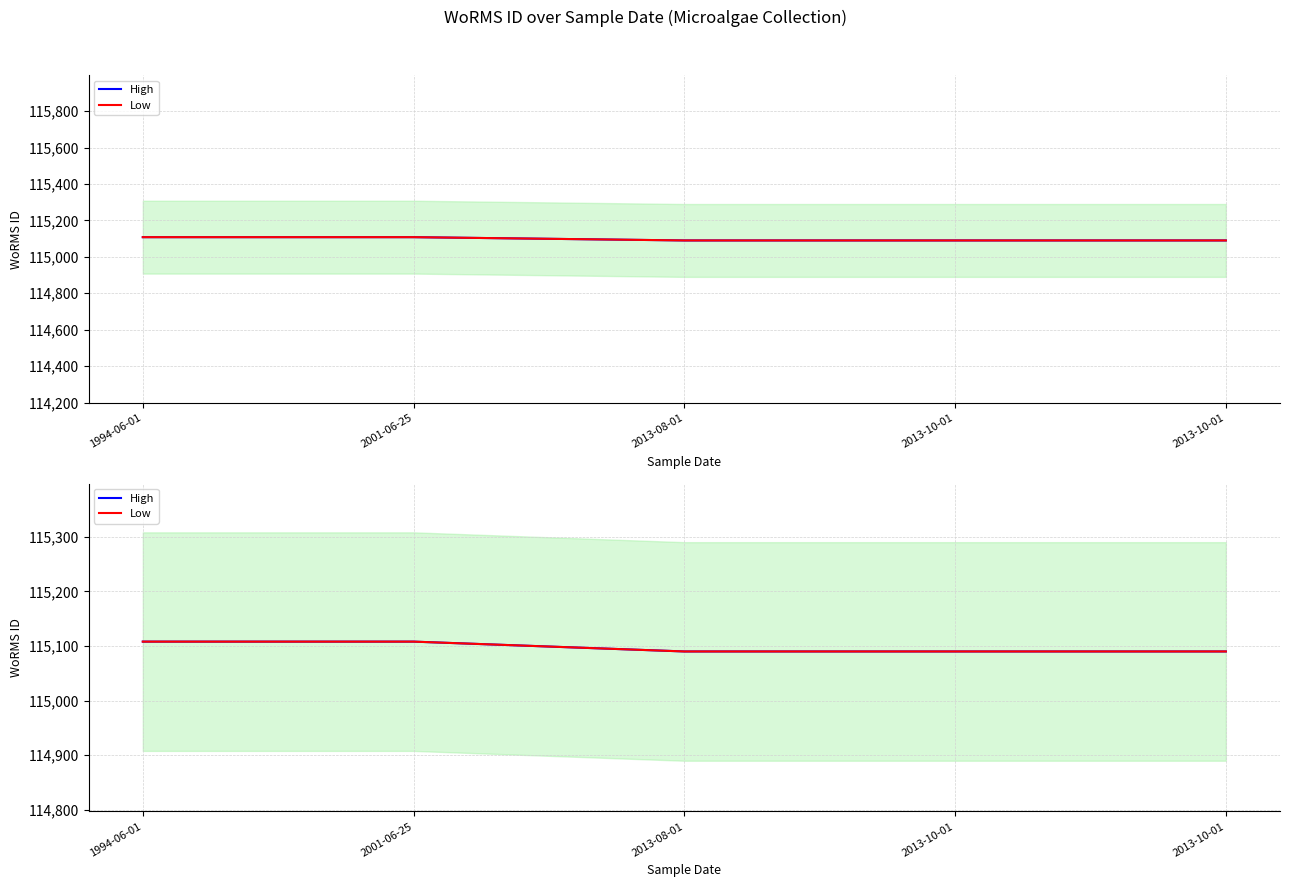

List the series in order of their peak value, highest first.

High, Low